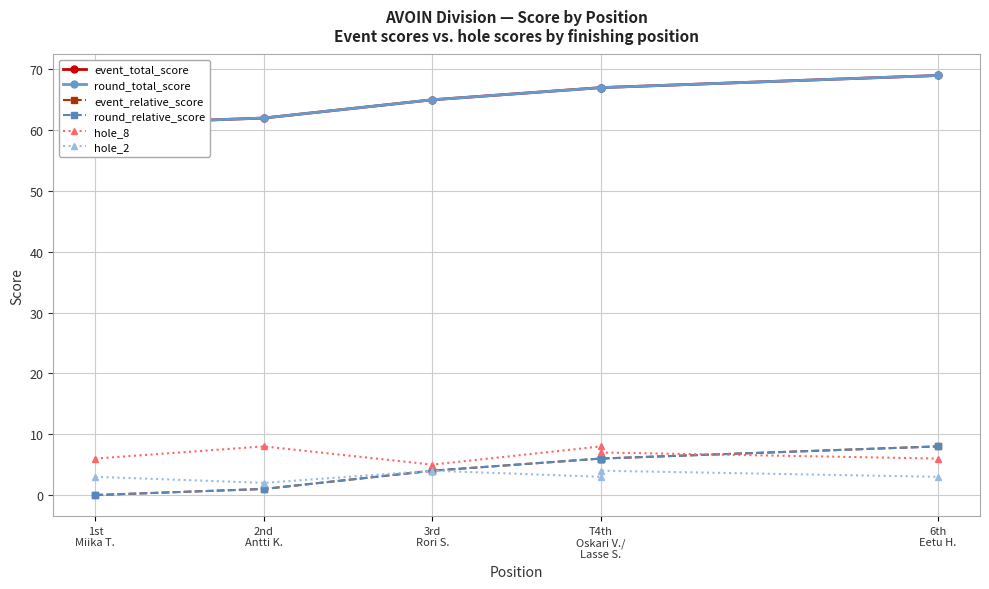

What is the difference between the second highest and second lowest values in the round_relative_score series?

5